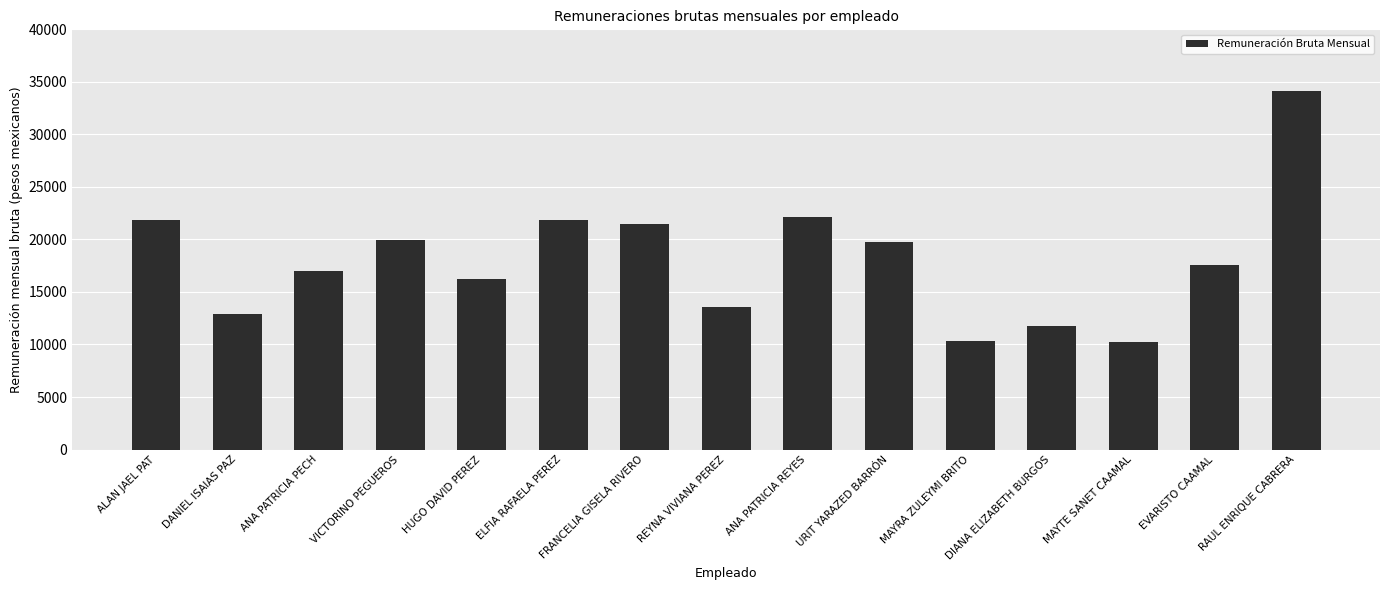

What is the label of the 7th bar from the right?

ANA PATRICIA REYES